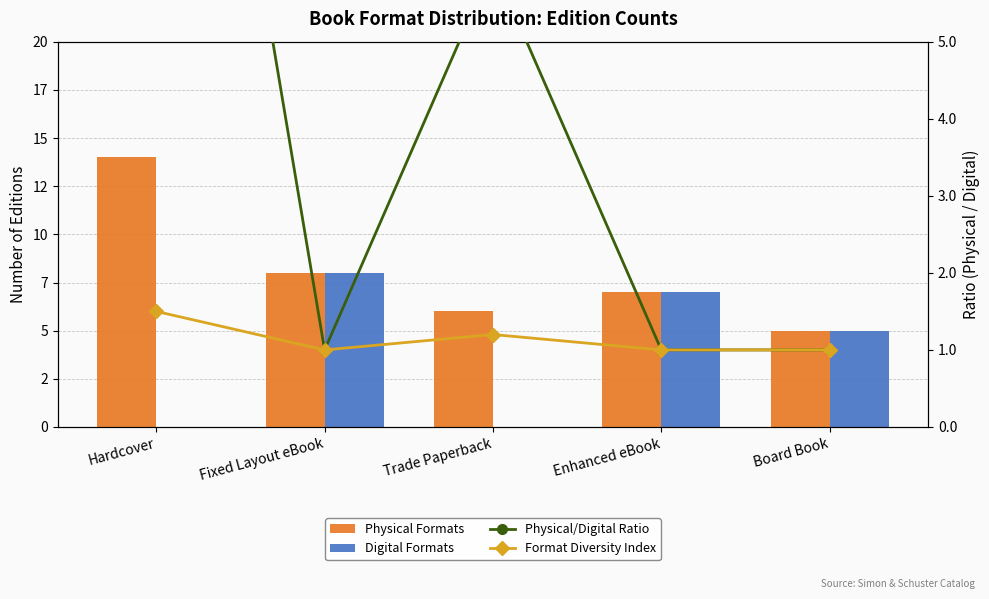

Reading right to left, transcribe all the data shown in this chart.

Physical Formats: Board Book=5.0	Enhanced eBook=7.0	Trade Paperback=6.0	Fixed Layout eBook=8.0	Hardcover=14.0
Digital Formats: Board Book=5.0	Enhanced eBook=7.0	Trade Paperback=0.0	Fixed Layout eBook=8.0	Hardcover=0.0
Physical/Digital Ratio: Board Book=1.0	Enhanced eBook=1.0	Trade Paperback=6.0	Fixed Layout eBook=1.0	Hardcover=14.0
Format Diversity Index: Board Book=1.0	Enhanced eBook=1.0	Trade Paperback=1.2	Fixed Layout eBook=1.0	Hardcover=1.5